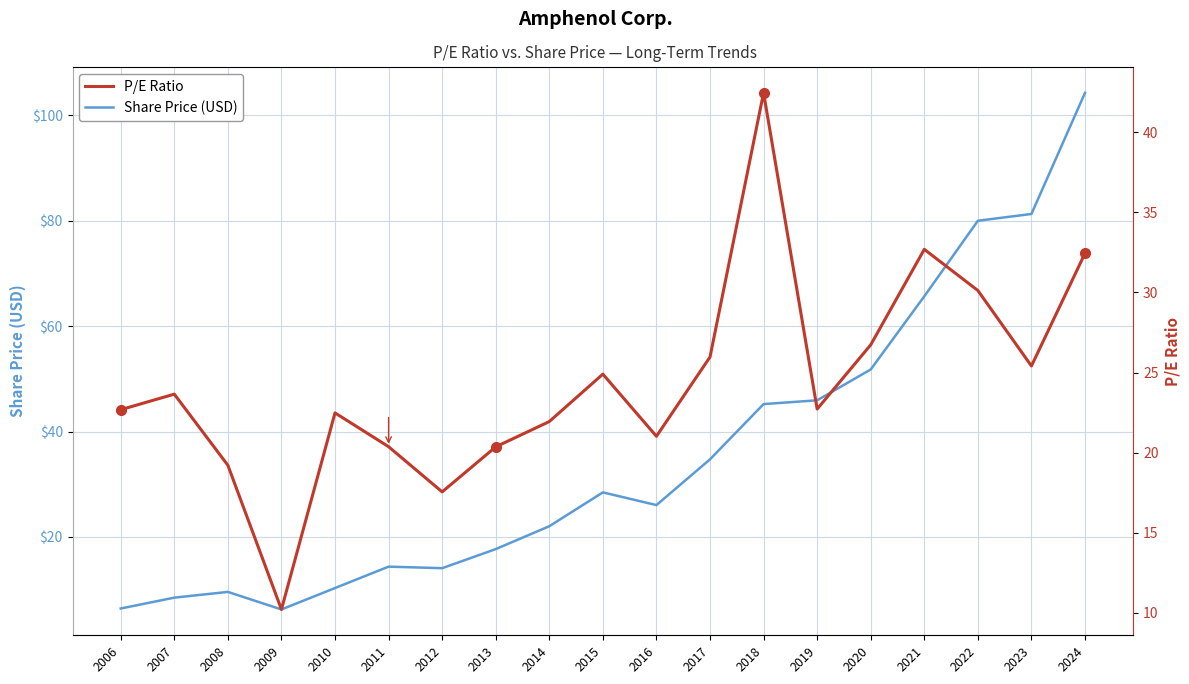

Rank the series by their maximum value, from lowest to highest.

P/E Ratio, Share Price (USD)